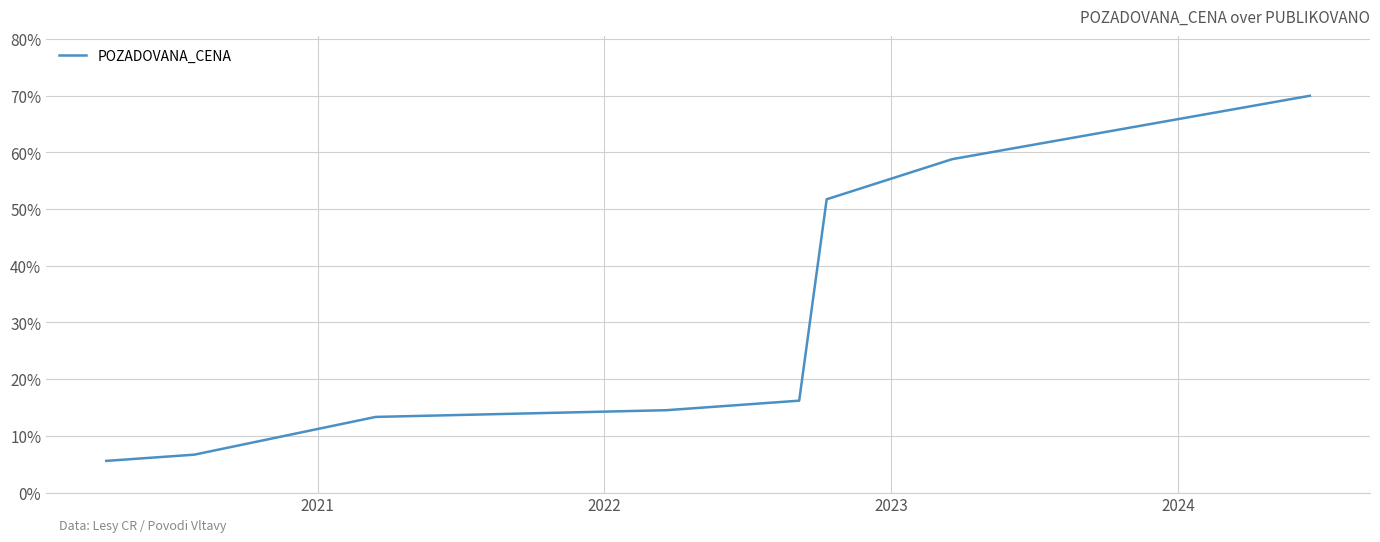

What is the sum of all values?

236.9